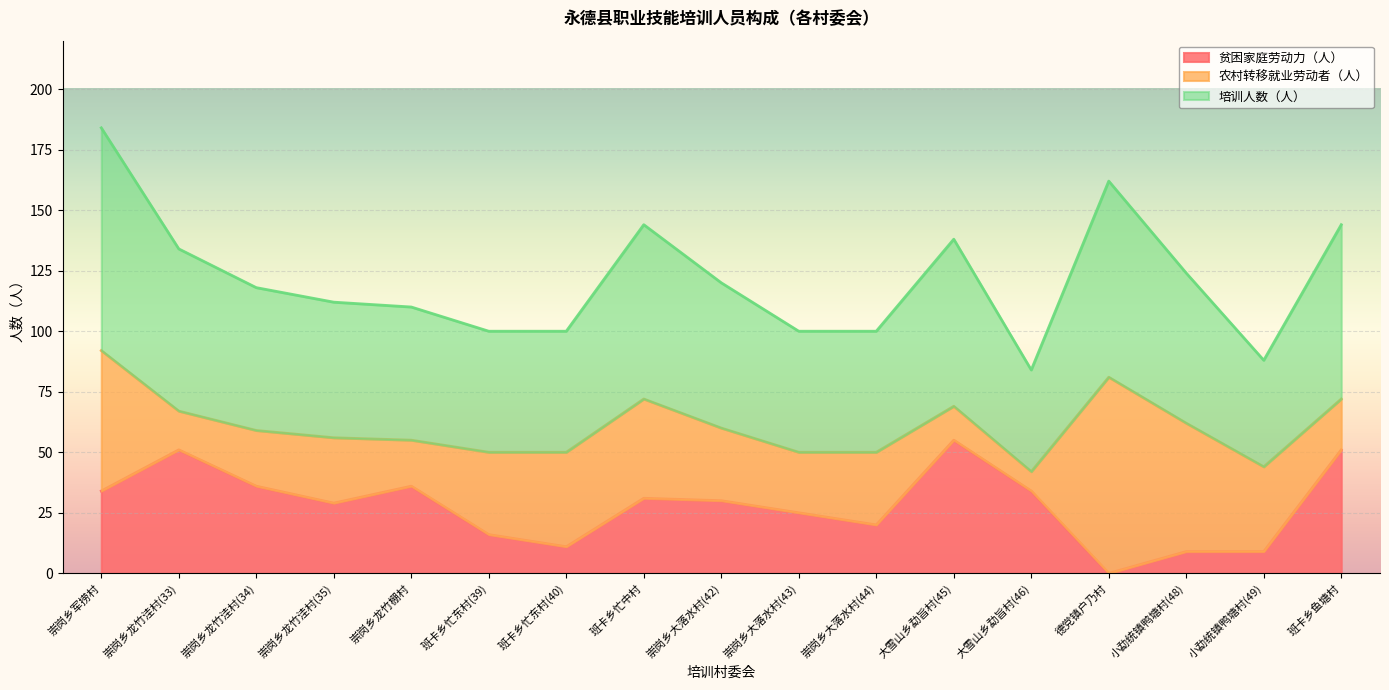

What position from the left is 崇岗乡大落水村(42)?

9